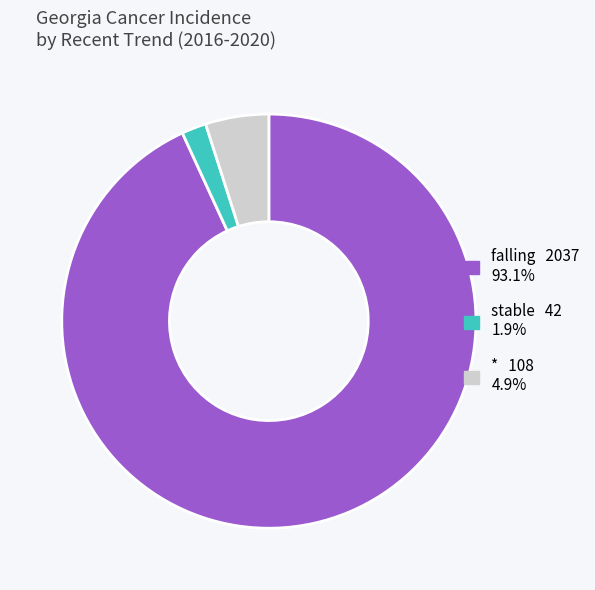

Do falling 2037 93.1% and stable 42 1.9% together represent more than half of the pie?

Yes